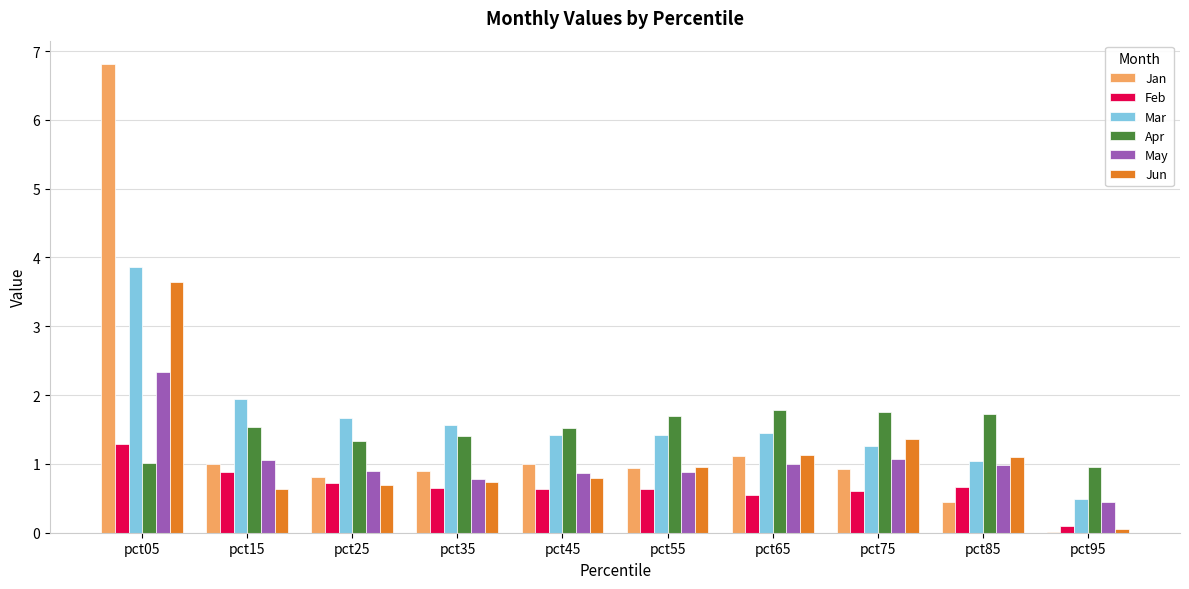

How many data points does each series have?

10